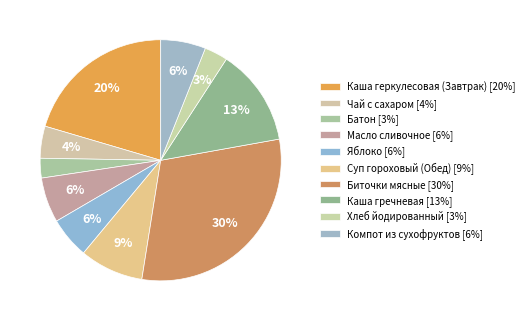

Combined, what portion of the pie is Батон and Биточки мясные?

33.0%